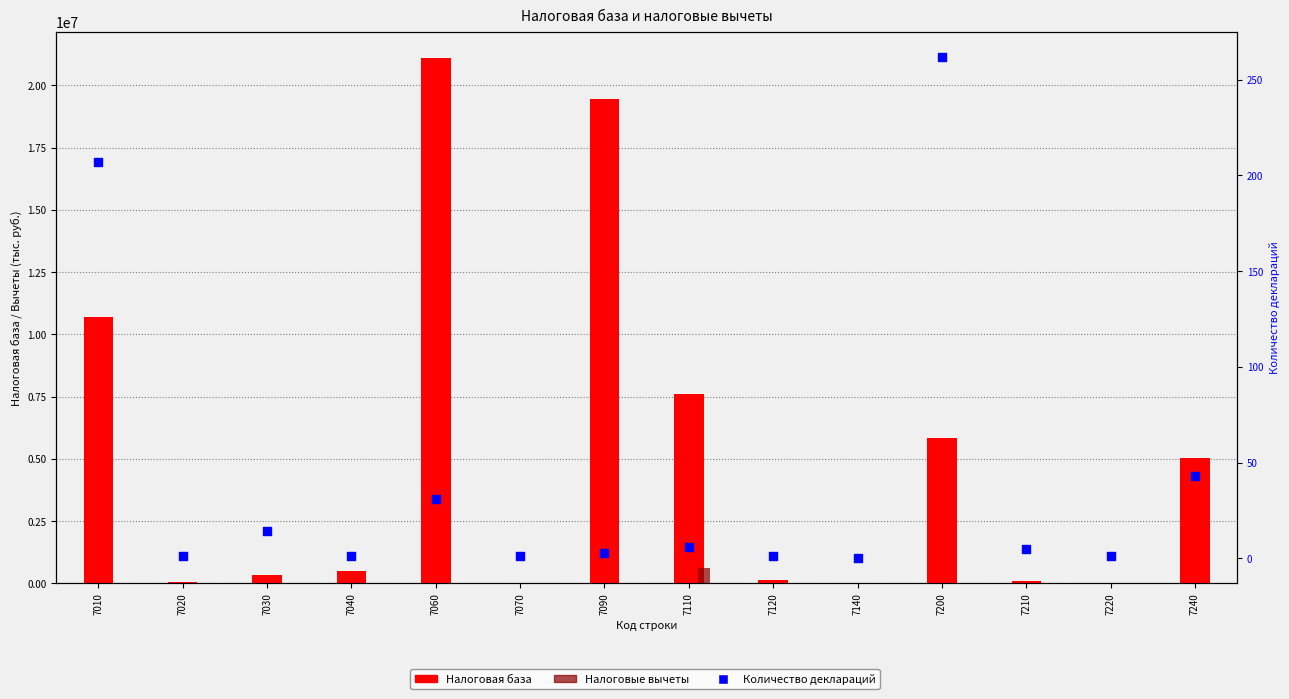

What is the total value across all series at 7060?

21103246